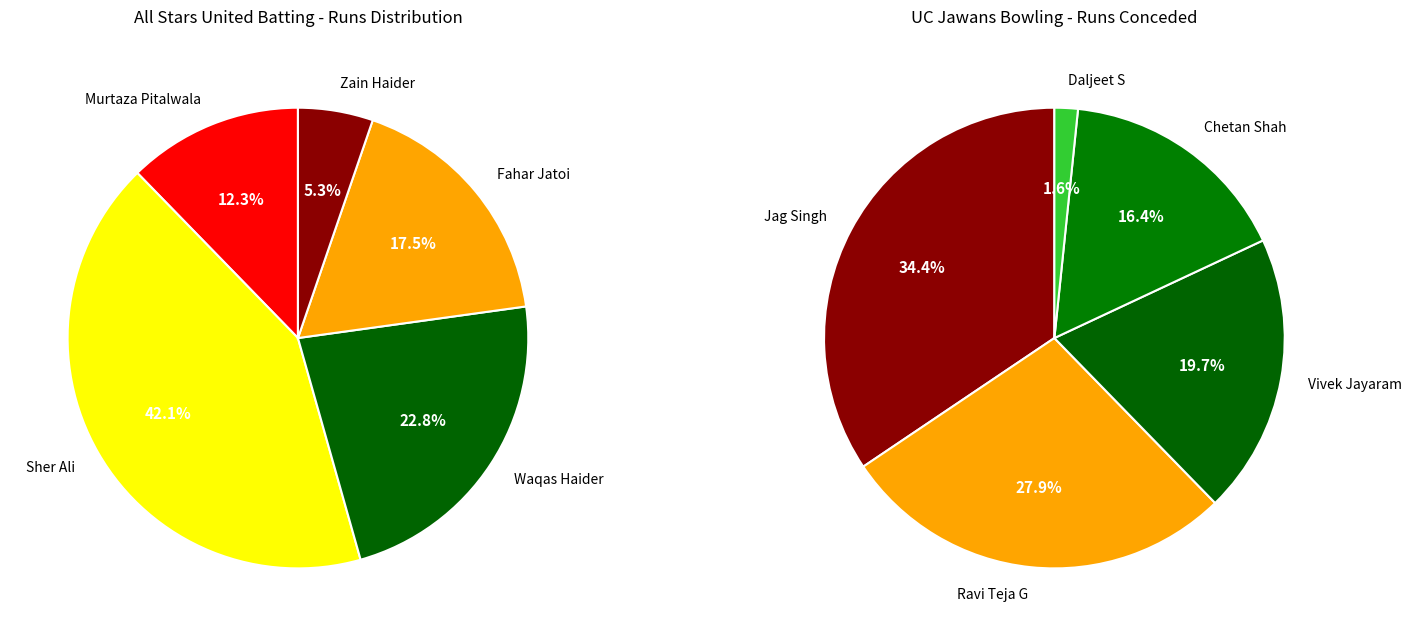

Is there any slice that represents more than half of the pie?

No